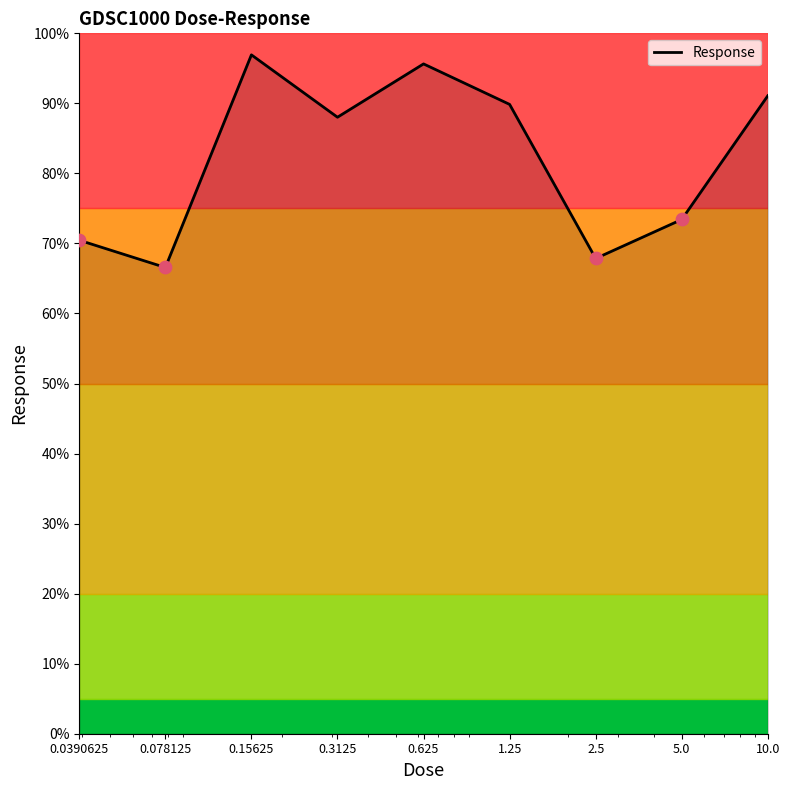

What is the maximum value shown in the chart?

96.9